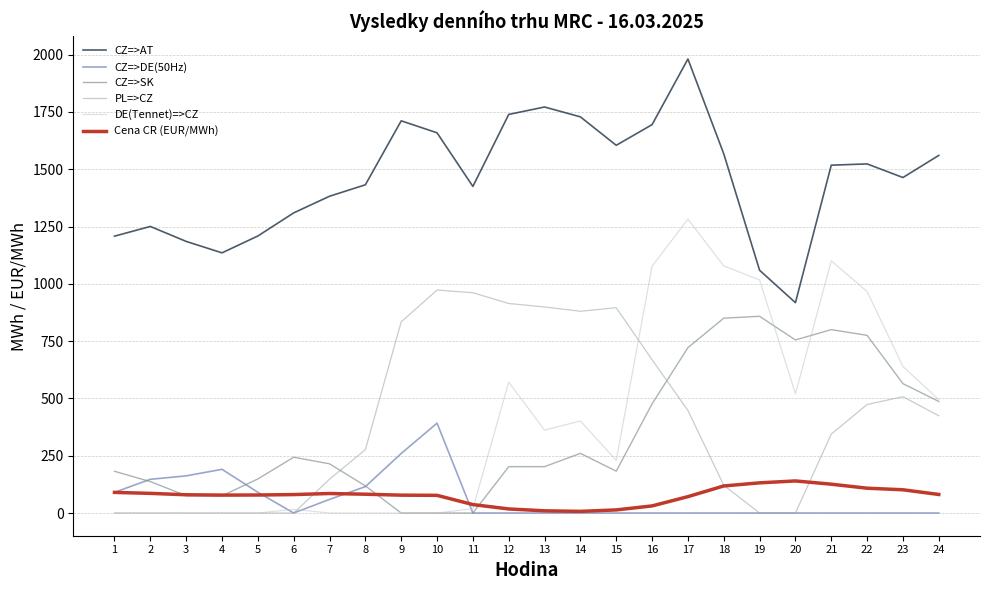

True or false: CZ=>AT and CZ=>DE(50Hz) intersect in this chart.

False